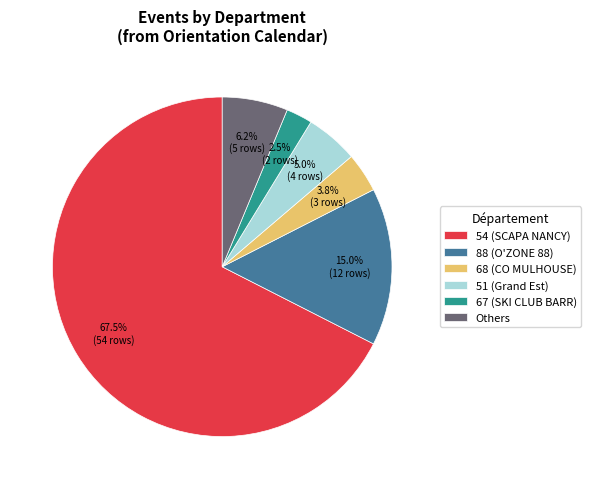

What is the majority slice?

54 (SCAPA NANCY)